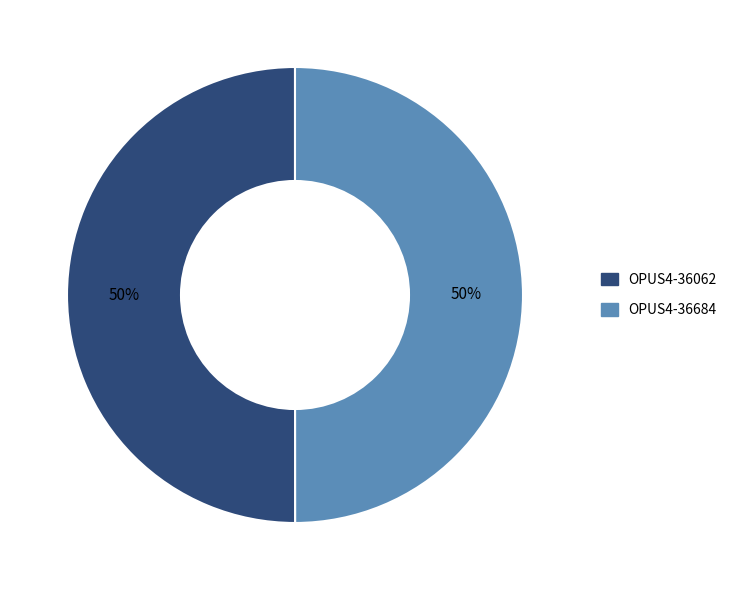

Combined, do OPUS4-36062 and OPUS4-36684 account for over 50%?

Yes